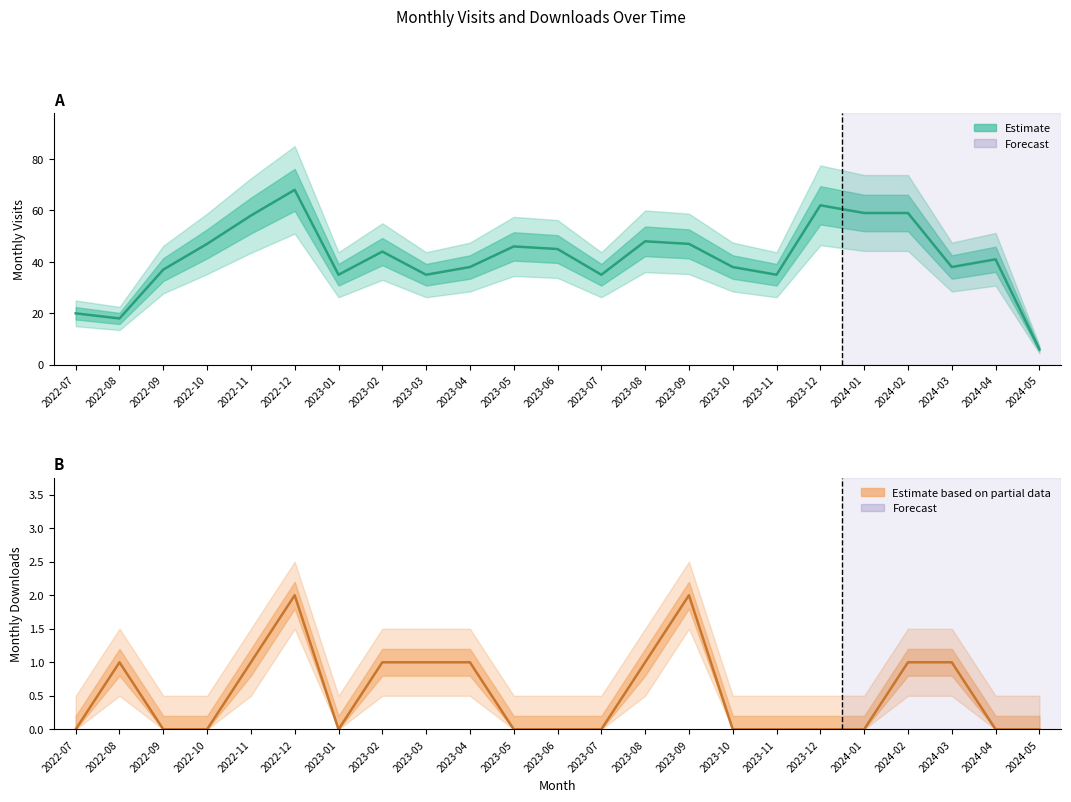

At which label is monthly_visit closest to 37?

2022-09